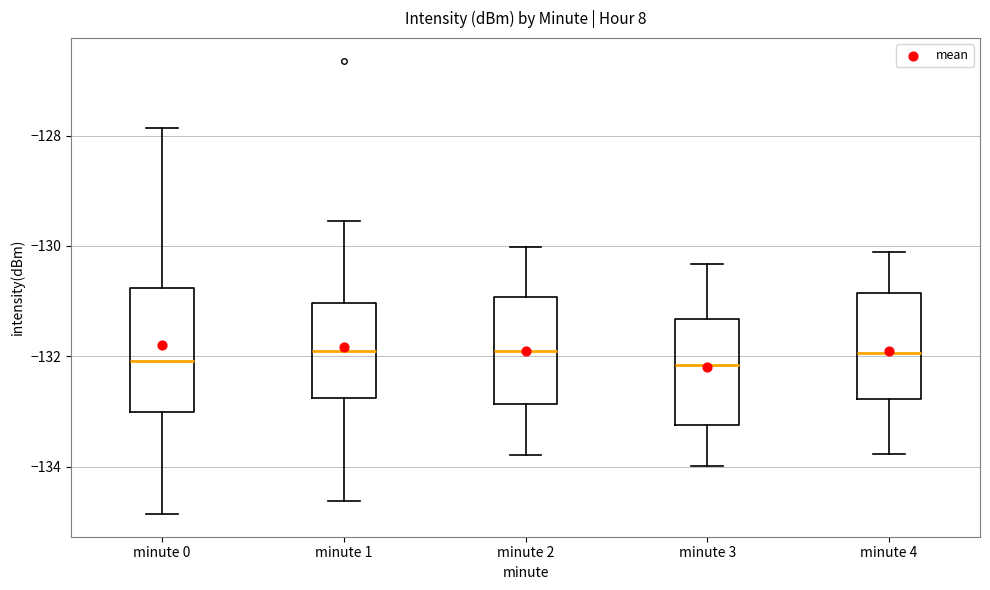

Comparing the boxes themselves (not the whiskers), which one is the tallest?

minute 0